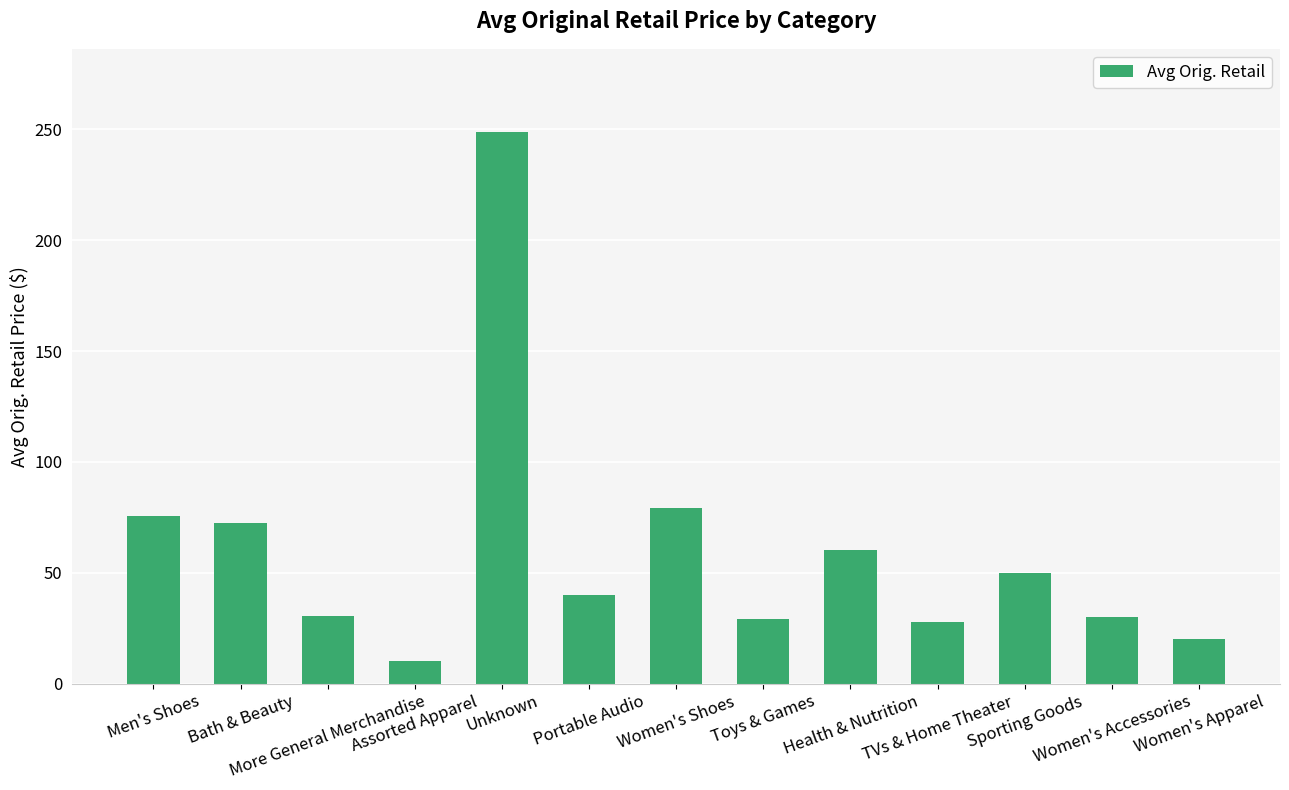

Count the number of data series in this chart.

1